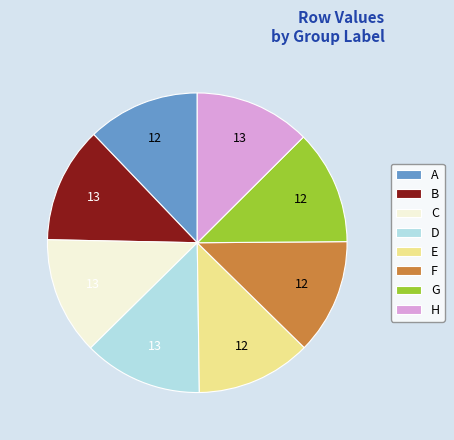

Is it true that B is 13% of the pie?

True